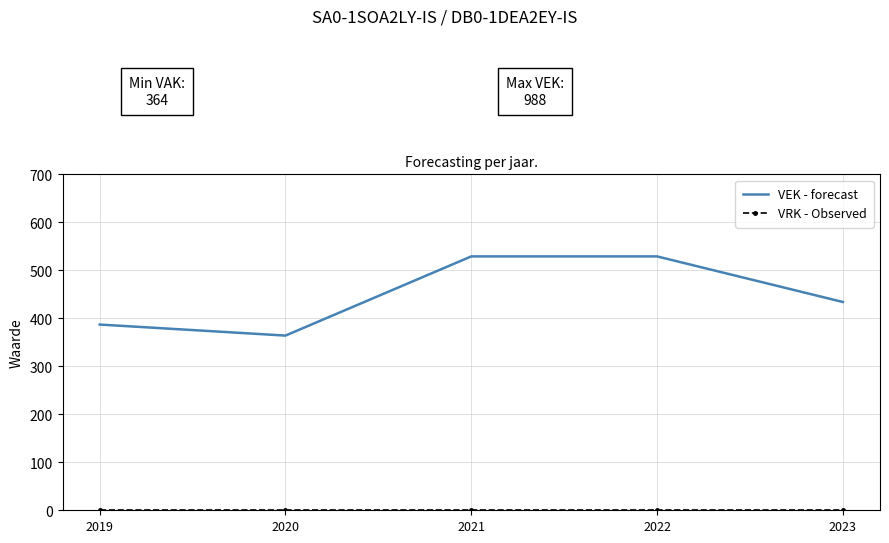

What is the difference between the maximum and second lowest values in the VEK - forecast series?

142